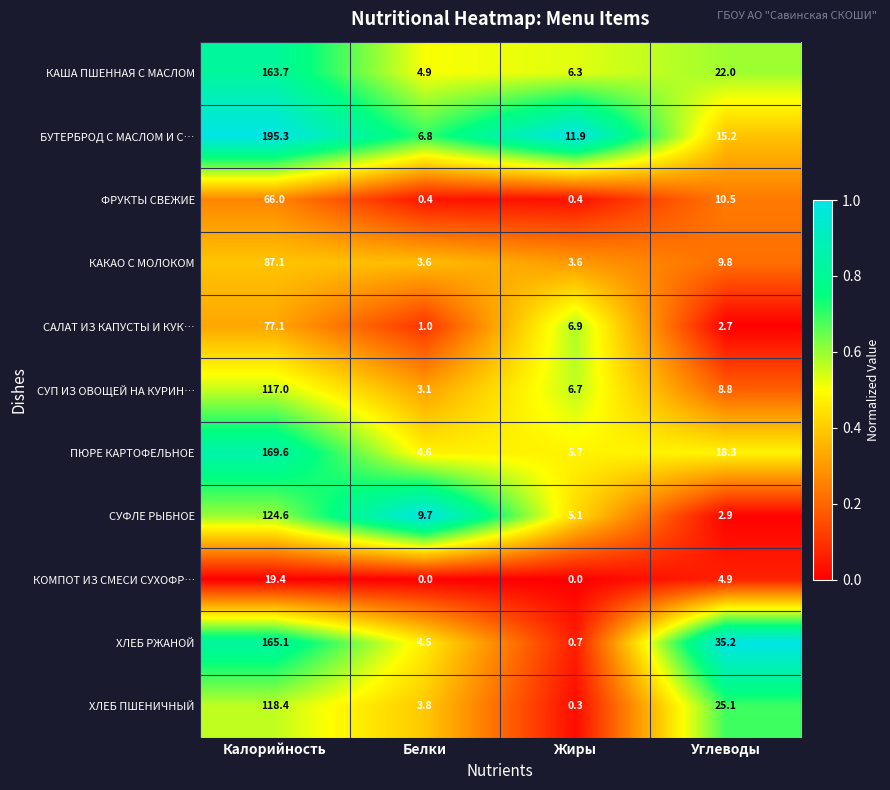

List the labels in order of ХЛЕБ РЖАНОЙ value, largest first.

Калорийность, Углеводы, Белки, Жиры